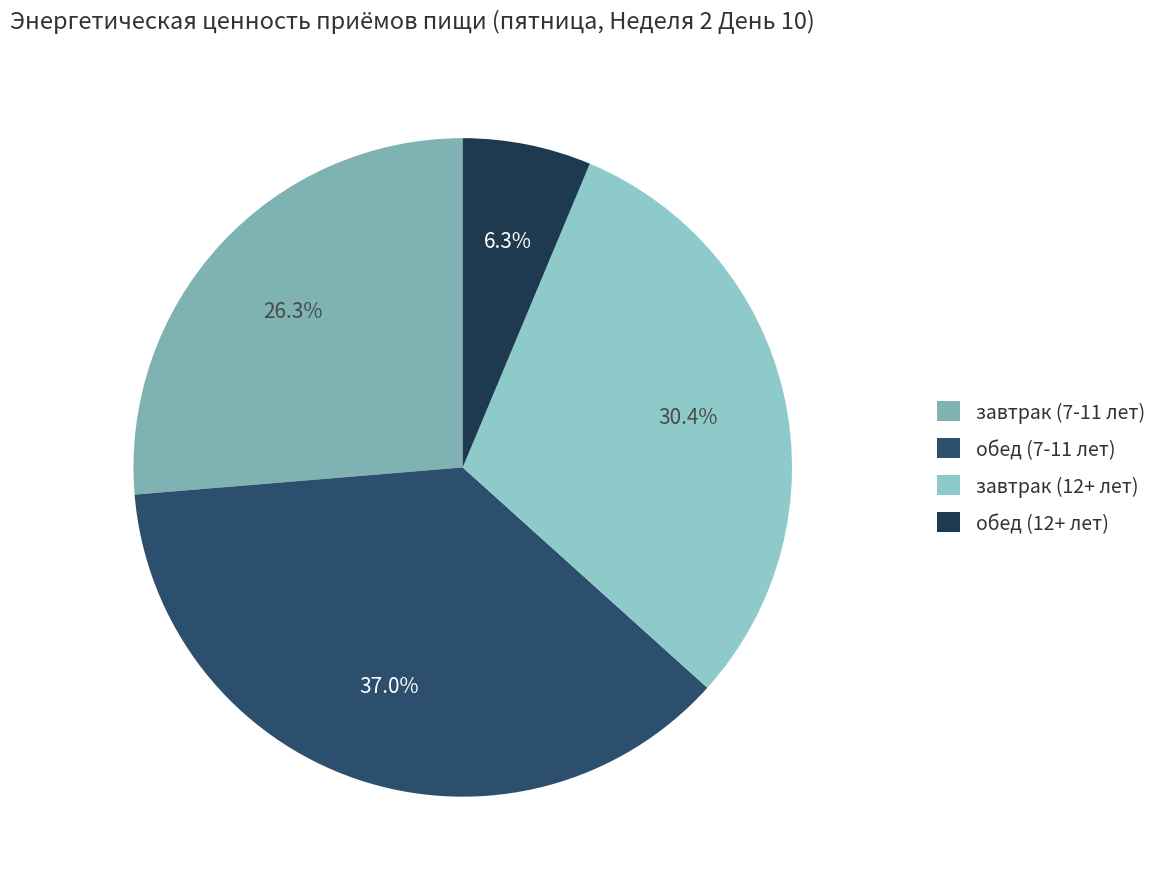

True or false: обед (7-11 лет) accounts for 37% of the total.

True